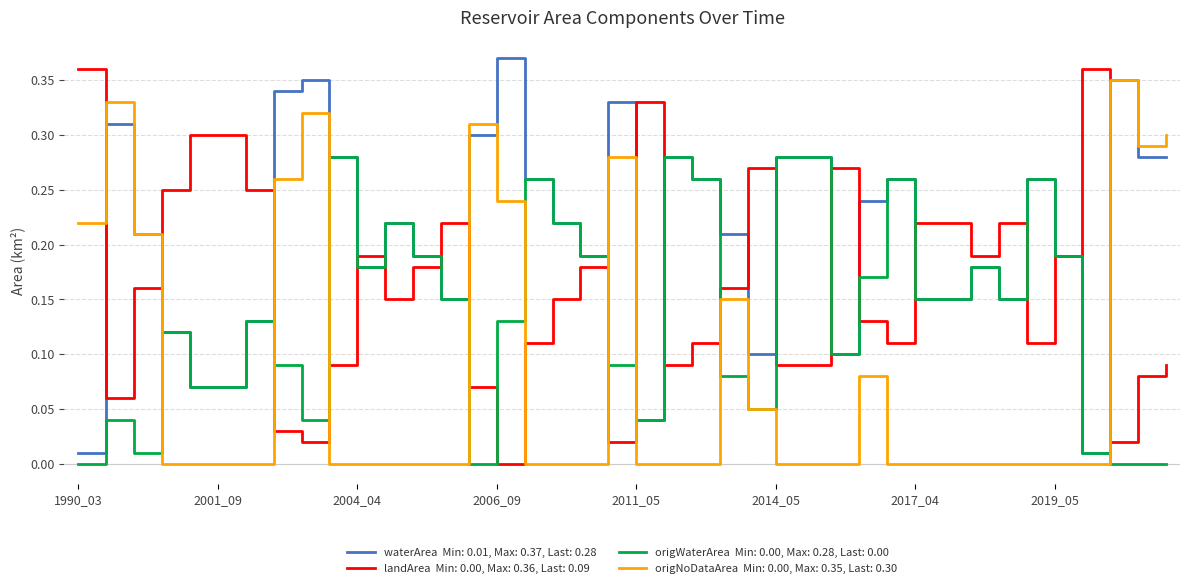

How many lines are shown in the chart?

4